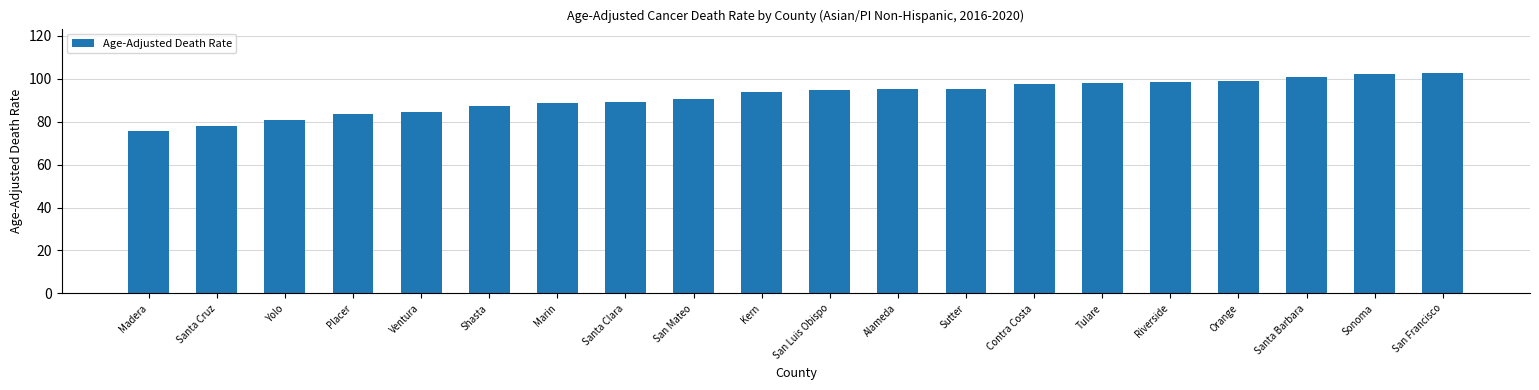

Read the value at Contra Costa.

97.3